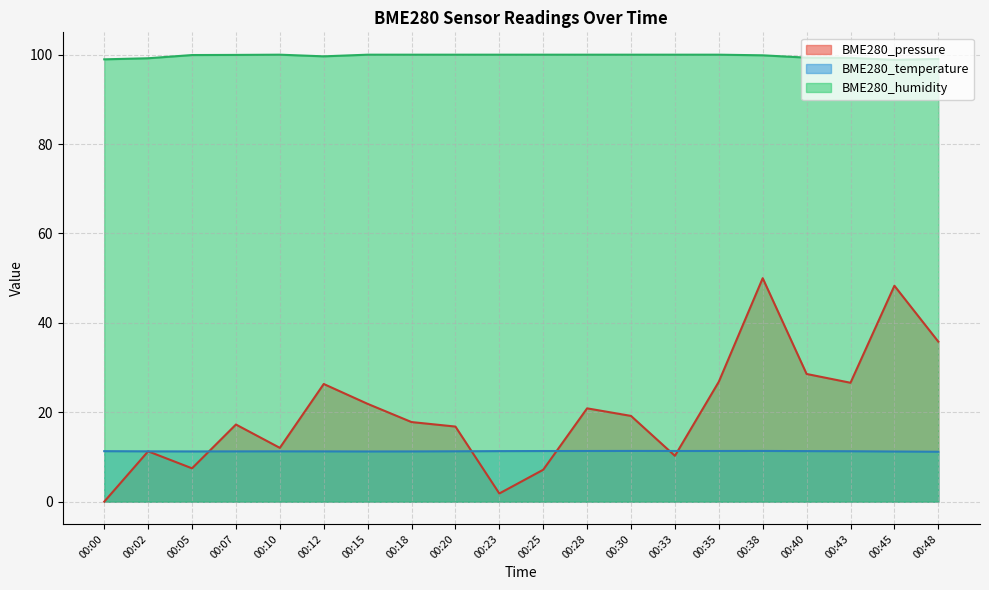

Read the BME280_pressure value at 00:12.

26.3